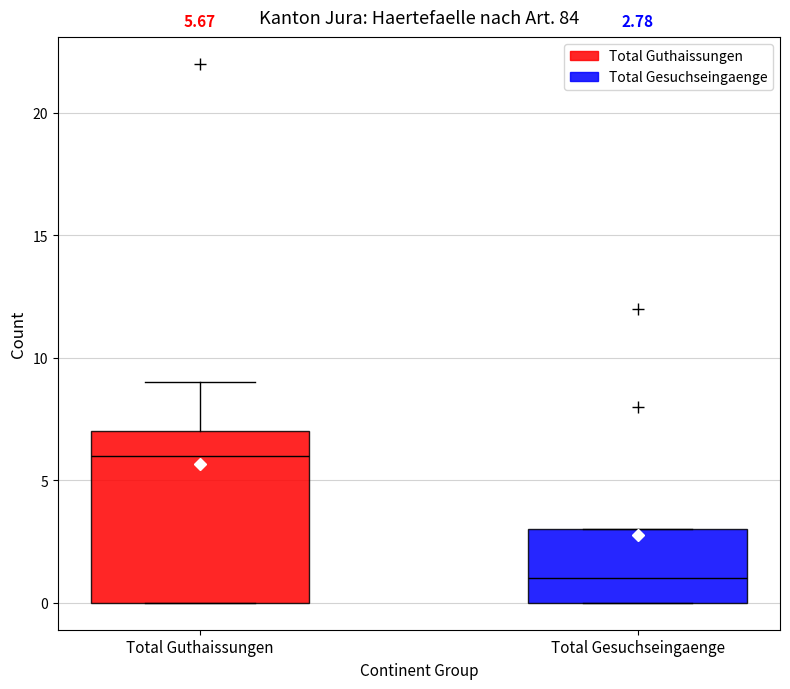

Which box is the tallest, from its lower edge to its upper edge?

Total Guthaissungen